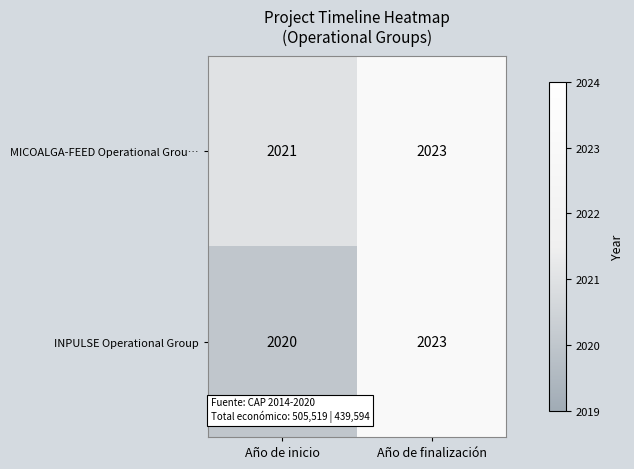

List the series in order of their overall mean, highest first.

MICOALGA-FEED Operational Grou…, INPULSE Operational Group